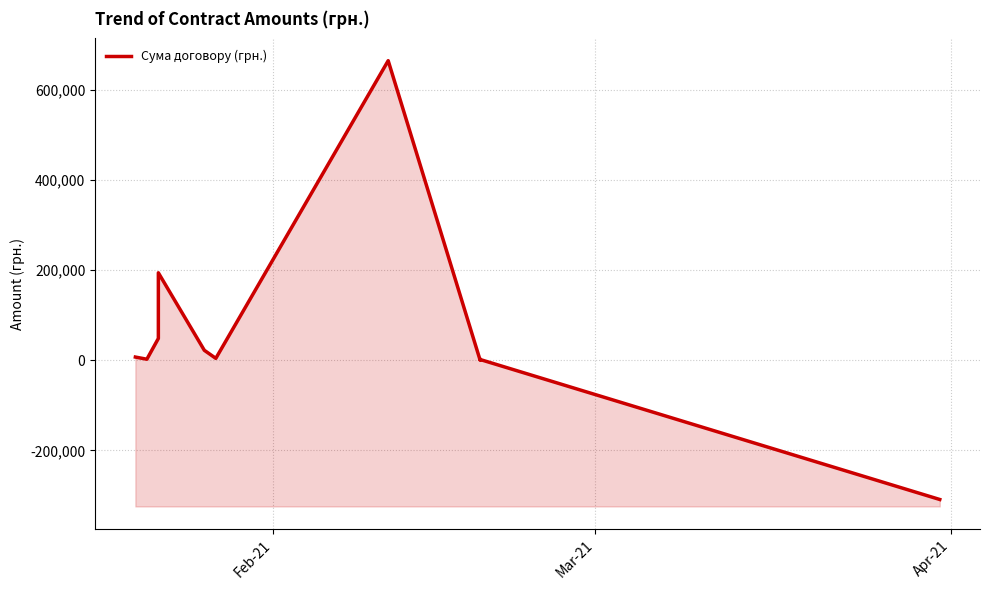

What is the value of the 3rd point from the left?

48500.0